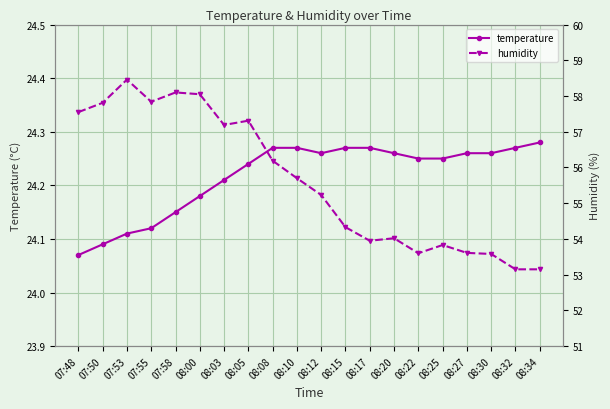

Reading left to right, transcribe all the data shown in this chart.

temperature: 07:48=24.1	07:50=24.1	07:53=24.1	07:55=24.1	07:58=24.1	08:00=24.2	08:03=24.2	08:05=24.2	08:08=24.3	08:10=24.3	08:12=24.3	08:15=24.3	08:17=24.3	08:20=24.3	08:22=24.2	08:25=24.2	08:27=24.3	08:30=24.3	08:32=24.3	08:34=24.3
humidity: 07:48=57.5	07:50=57.8	07:53=58.5	07:55=57.8	07:58=58.1	08:00=58.0	08:03=57.2	08:05=57.3	08:08=56.2	08:10=55.7	08:12=55.2	08:15=54.3	08:17=54.0	08:20=54.0	08:22=53.6	08:25=53.8	08:27=53.6	08:30=53.6	08:32=53.1	08:34=53.1